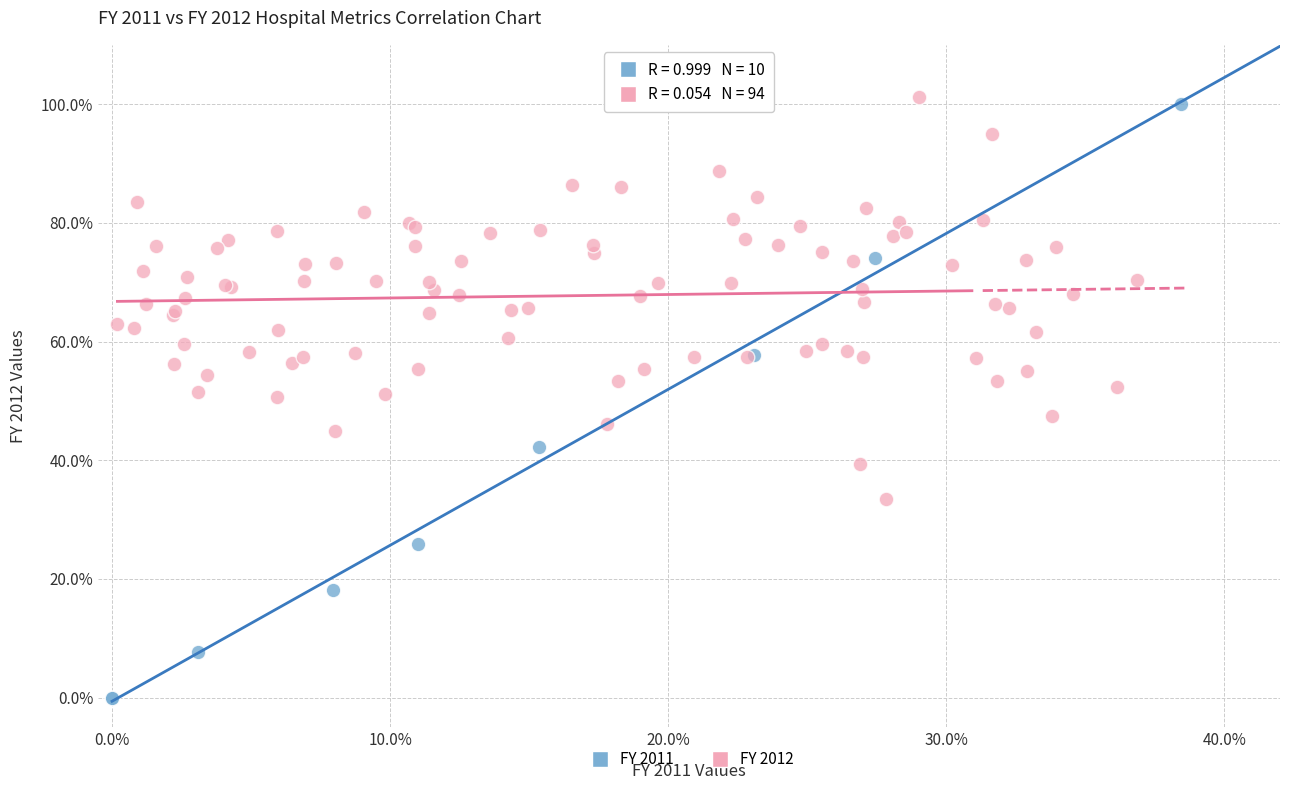

Which series has the widest spread of Y values?

FY 2011